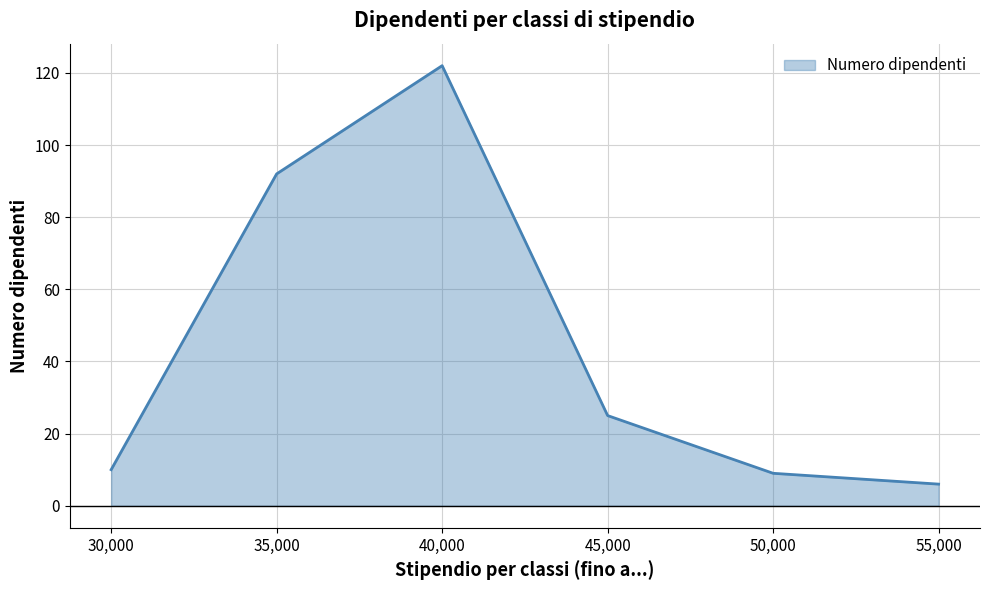

What position from the left is 55,000?

6